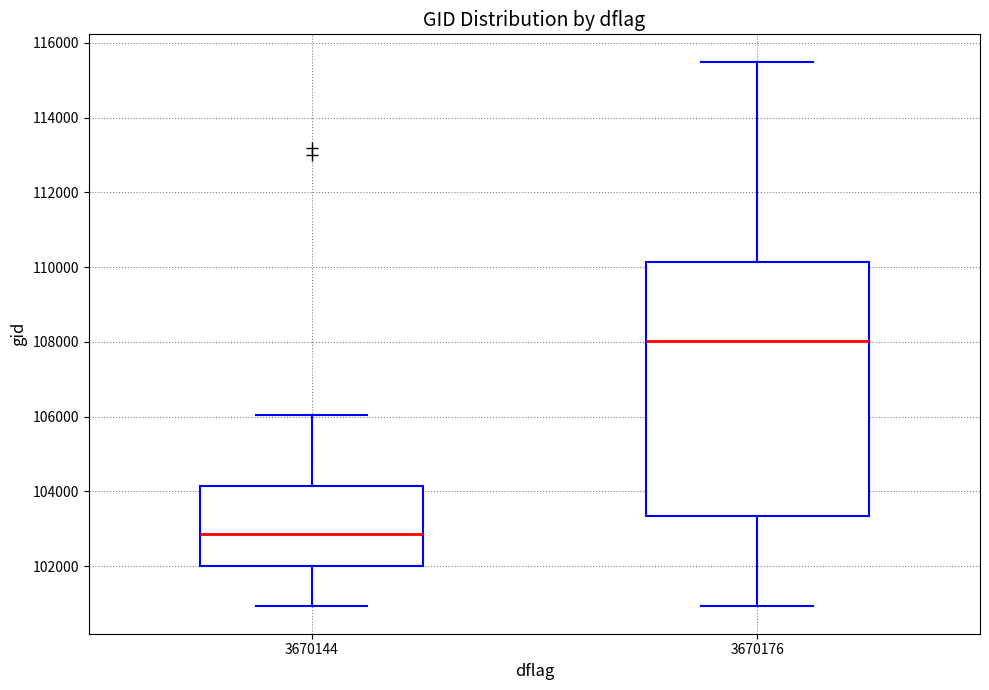

Which box's median line is the highest?

3670176